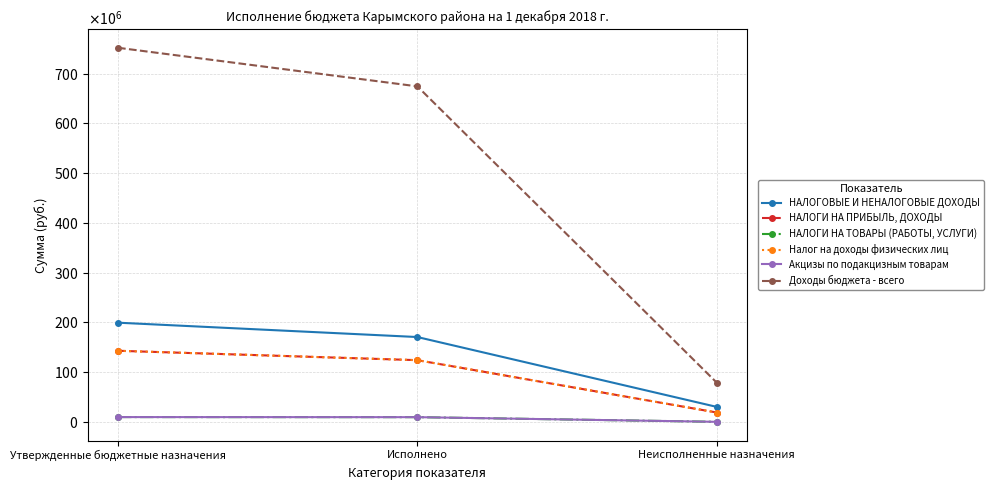

How many categories are shown in the chart?

3